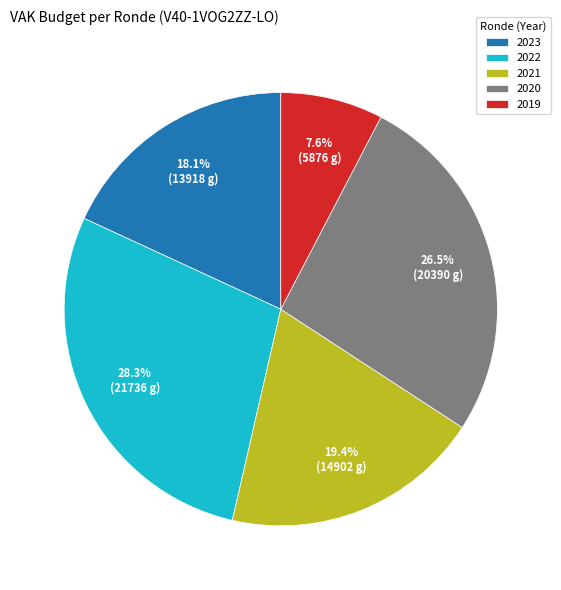

How many segments does this pie chart have?

5